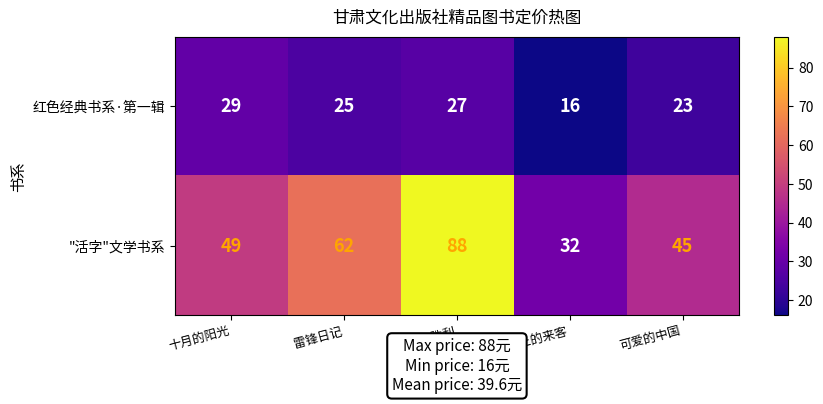

Rank the series at 可爱的中国 from highest to lowest value.

"活字"文学书系, 红色经典书系·第一辑